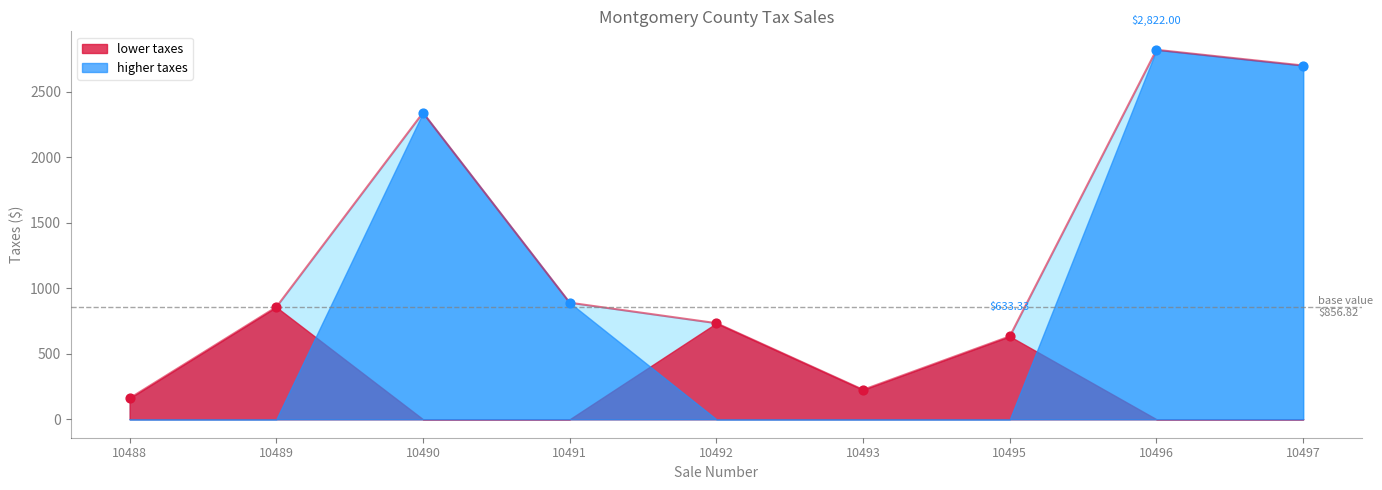

What is the change in value from 10488 to 10490?

+2181.3